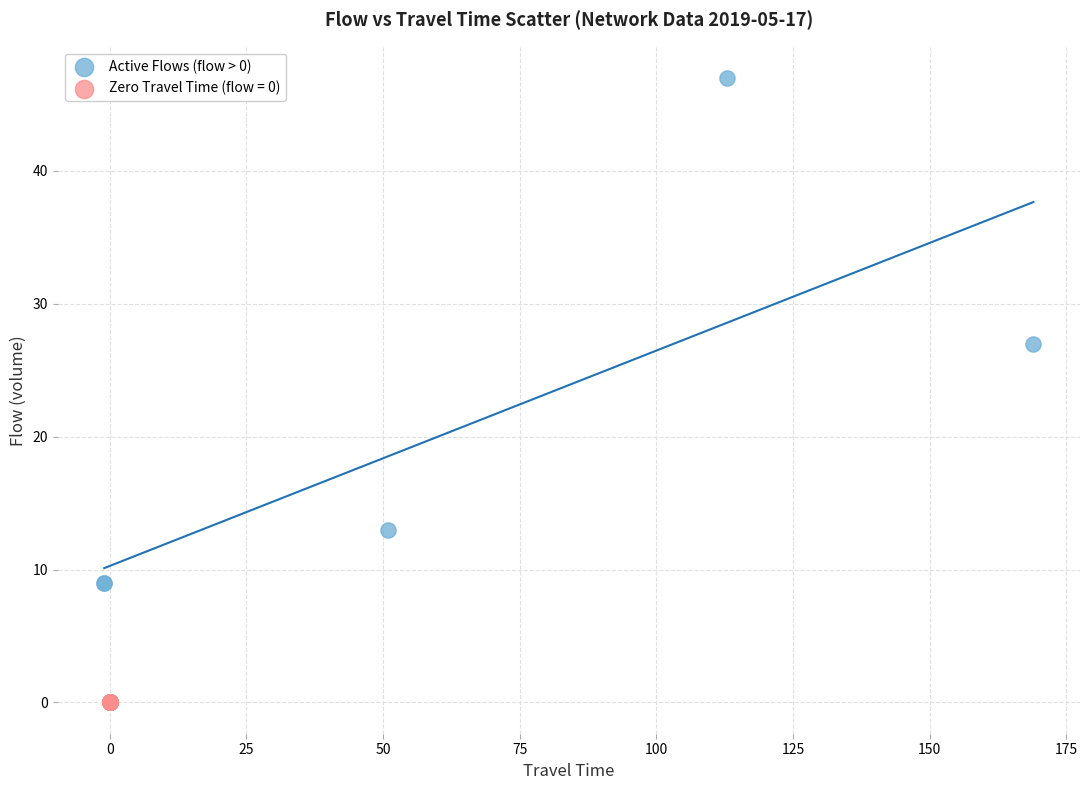

Which series reaches the minimum Y coordinate?

Zero Travel Time (flow = 0)